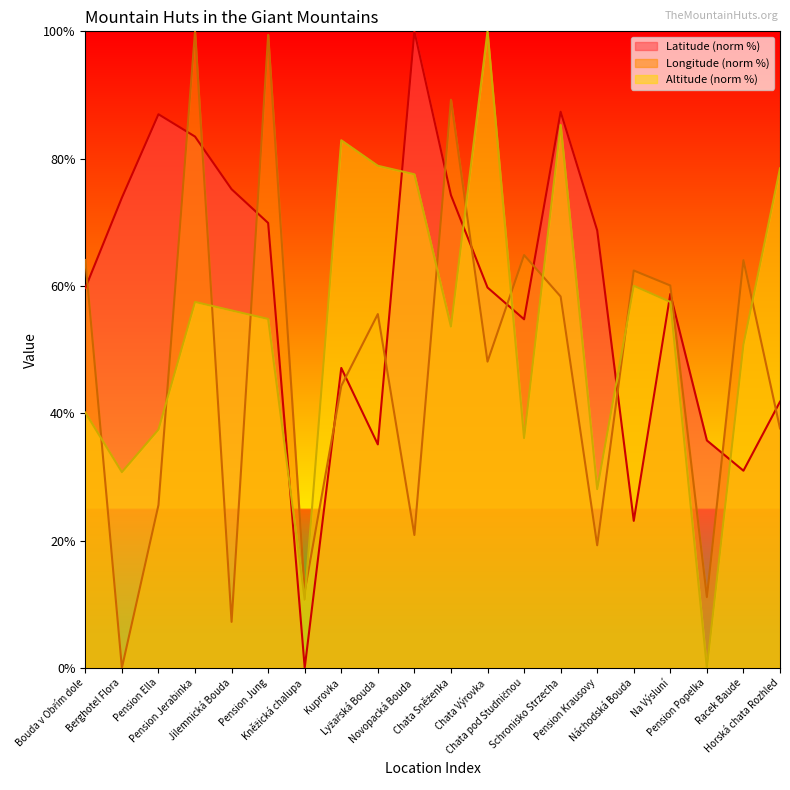

What is the value of the Longitude point at the 11th from the left?

89.3